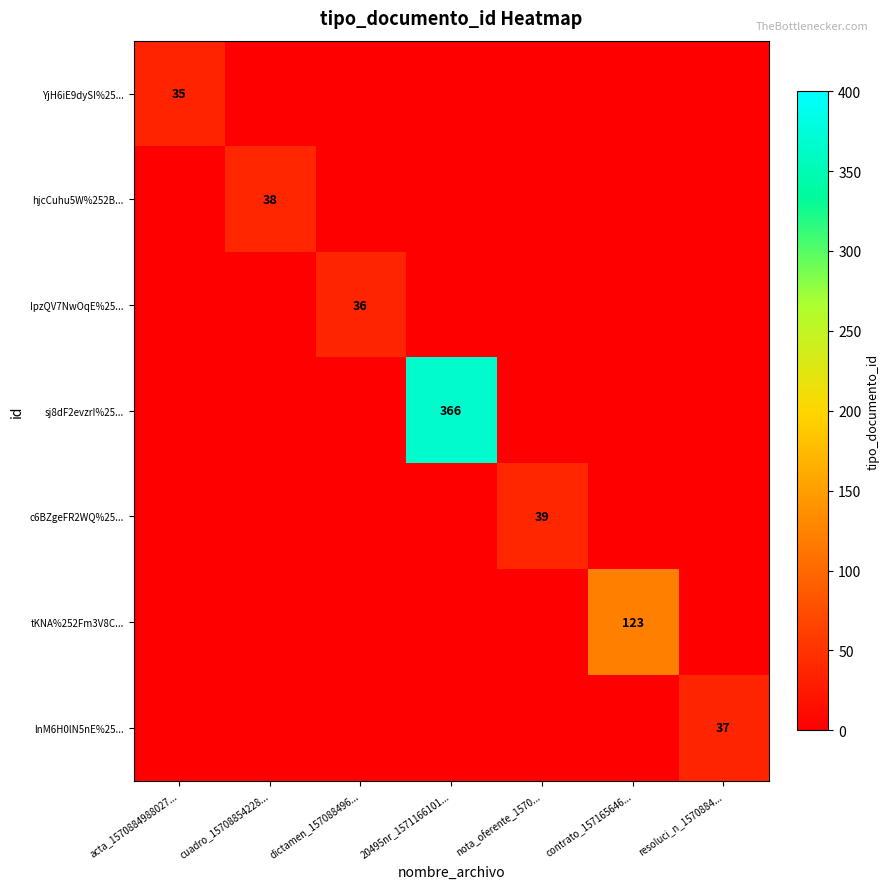

True or false: IpzQV7NwOqE%25... has a value of 50 at dictamen_157088496....

False